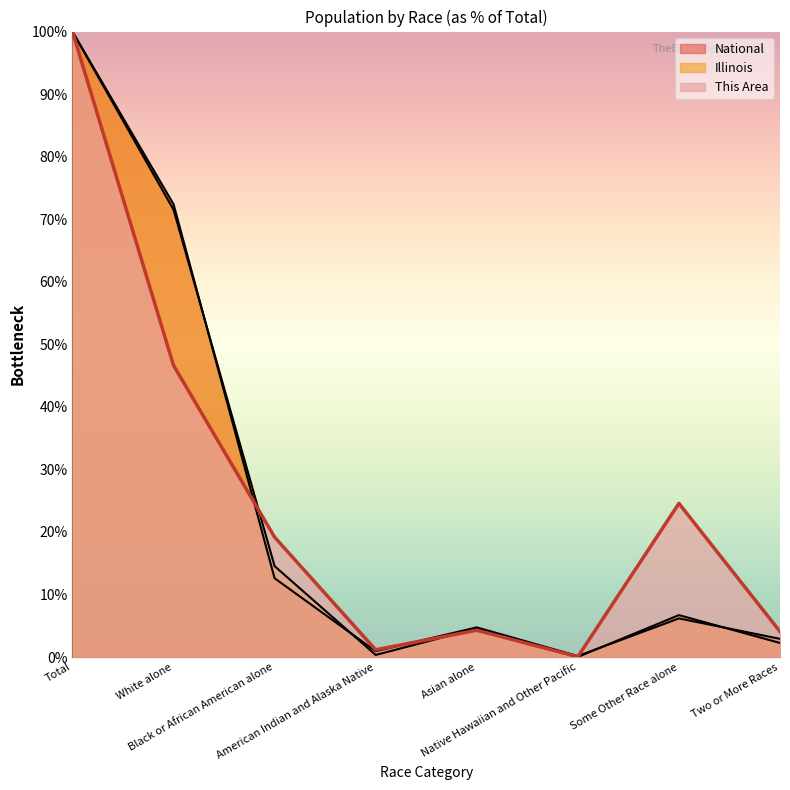

Reading right to left, what are all the values shown in this chart?

This Area: 4.1	24.6	0.1	4.3	1.2	19.2	46.6	100.0
Illinois: 2.3	6.7	0.0	4.6	0.3	14.5	71.5	100.0
National: 2.9	6.2	0.2	4.8	0.9	12.6	72.4	100.0